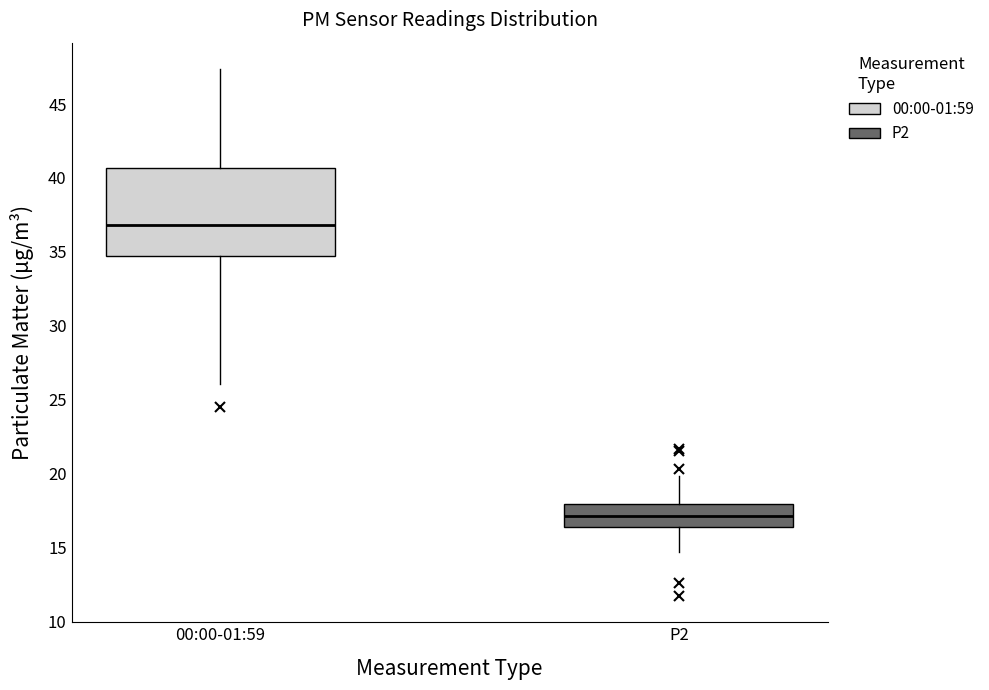

Reading left to right, transcribe this box plot: for each box, give where its median line is, the range the box spans, and where its two whiskers end, as read against the y-axis. The values are not printed on the chart, so give them approximately, as read against the axis.

00:00-01:59: median 37.0, box 34.5 to 40.5, whiskers 26.0 to 47.5
P2: median 17.0, box 16.5 to 18.0, whiskers 14.5 to 20.0